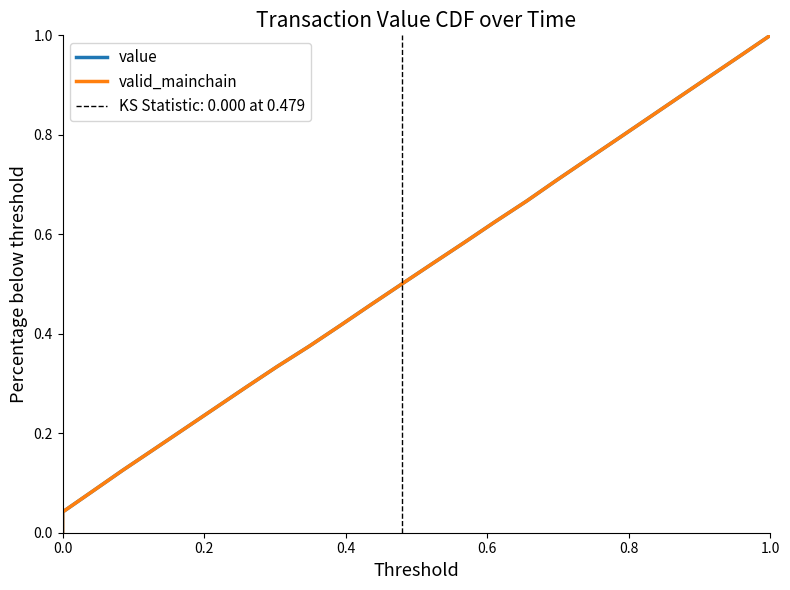

Reading right to left, extract all data points from this chart.

value: 1.0	1.0	0.9	0.9	0.8	0.8	0.8	0.7	0.7	0.6	0.6	0.5	0.5	0.5	0.4	0.4	0.3	0.3	0.2	0.2	0.2	0.1	0.1	0.0	0.0
valid_mainchain: 1.0	1.0	0.9	0.9	0.8	0.8	0.8	0.7	0.7	0.6	0.6	0.5	0.5	0.5	0.4	0.4	0.3	0.3	0.2	0.2	0.2	0.1	0.1	0.0	0.0